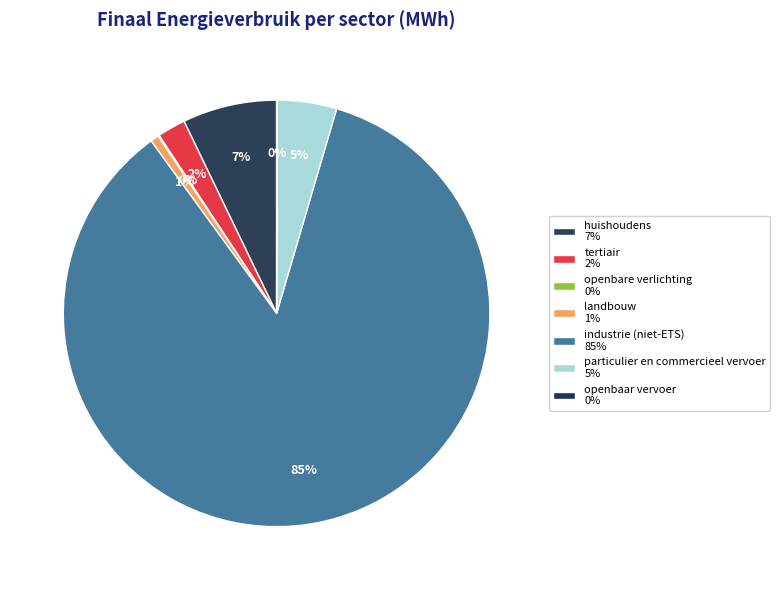

Which has a higher value, huishoudens or particulier en commercieel vervoer?

huishoudens